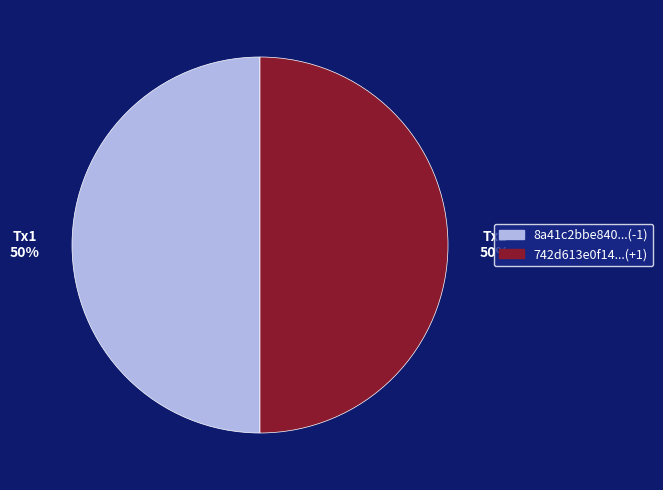

Is the sum of 742d613e0f14...(+1) and 8a41c2bbe840...(-1) greater than half?

Yes